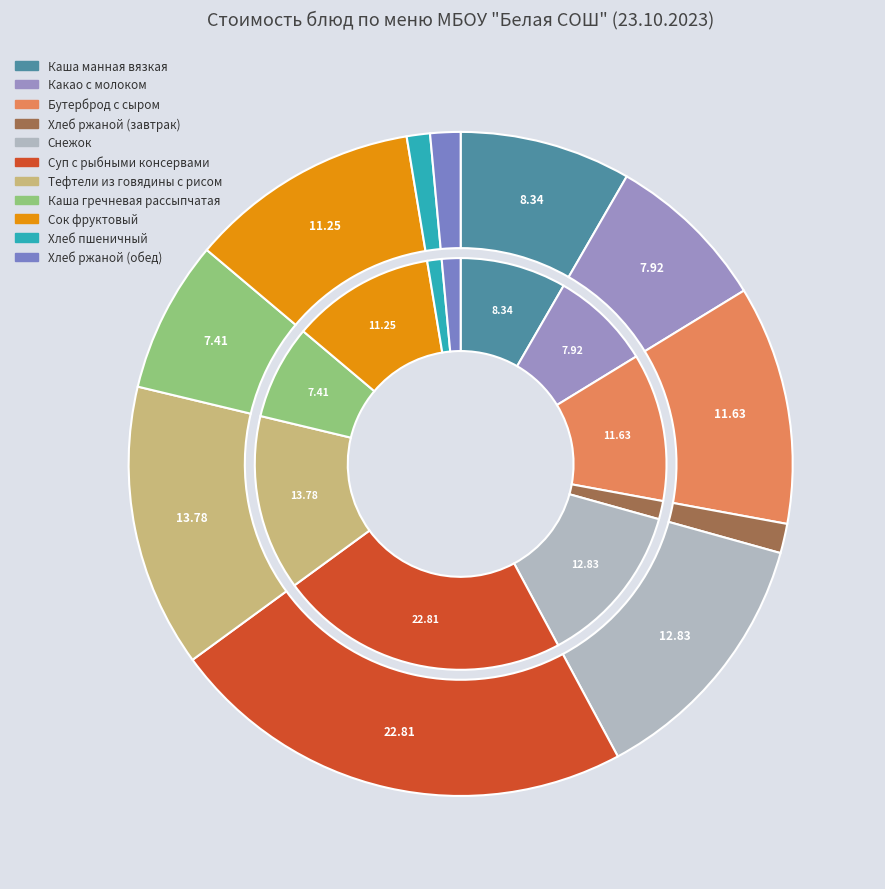

Count the number of slices in the pie.

11